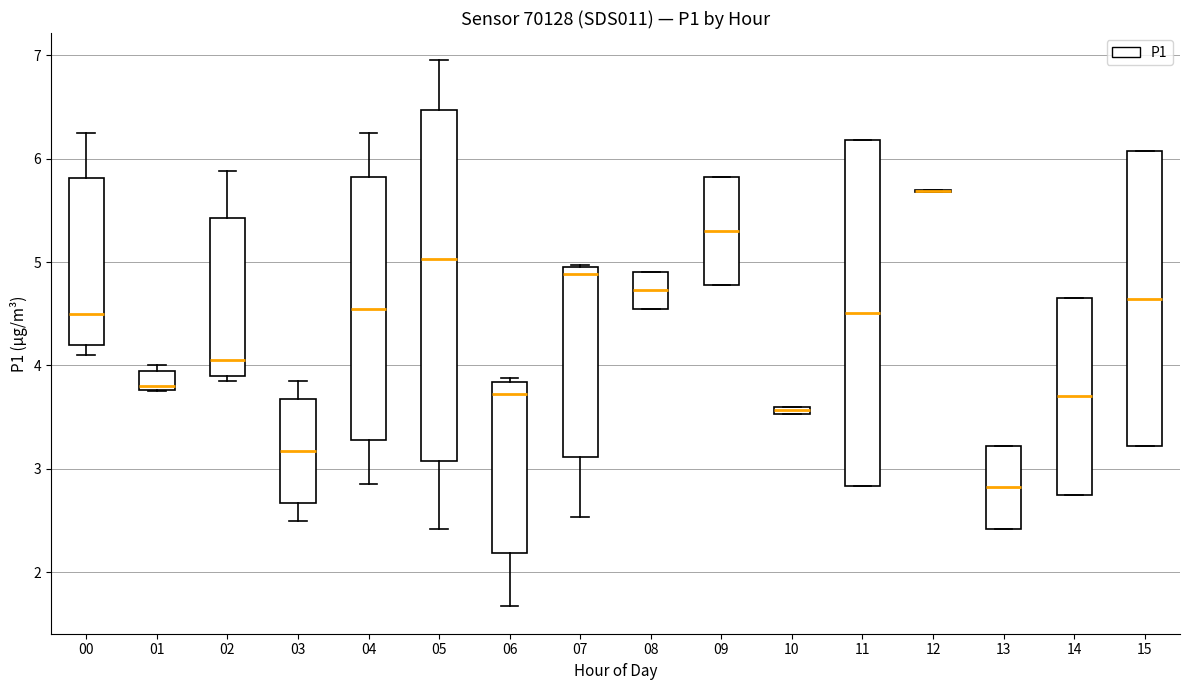

Where is the lower edge of the box at x = 14 on the y-axis? The values are not printed on the chart, so give them approximately, as read against the axis.

2.8